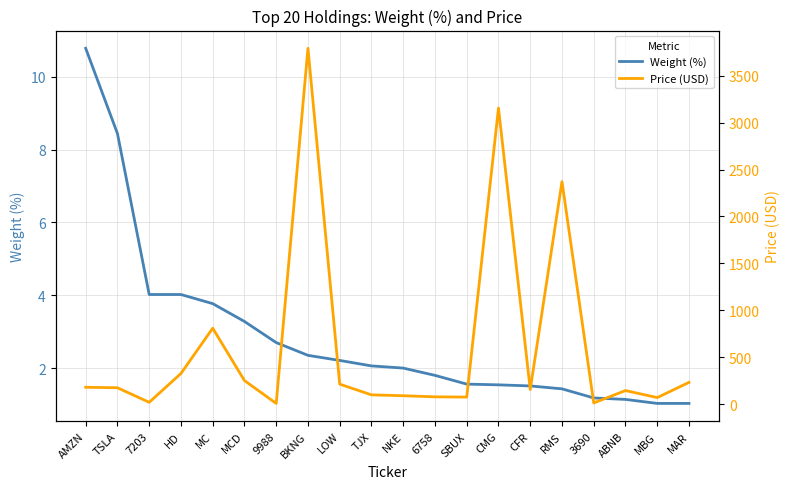

True or false: Weight (%) and Price (USD) intersect in this chart.

False